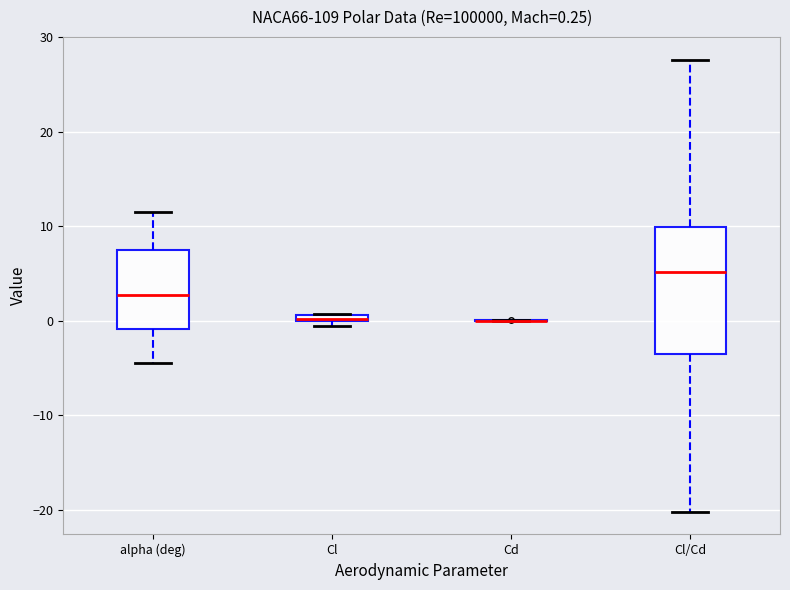

Comparing the boxes themselves (not the whiskers), which one is the tallest?

Cl/Cd